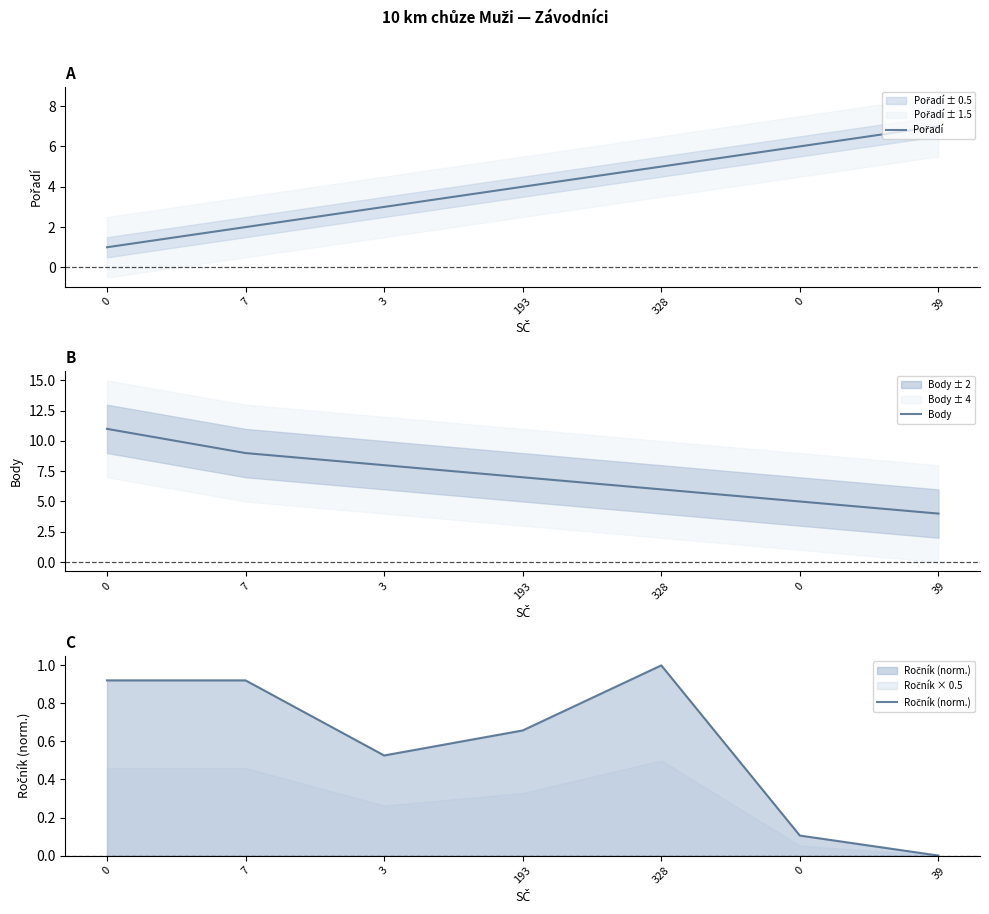

Which series changed the most between 7 and 193?

Pořadí